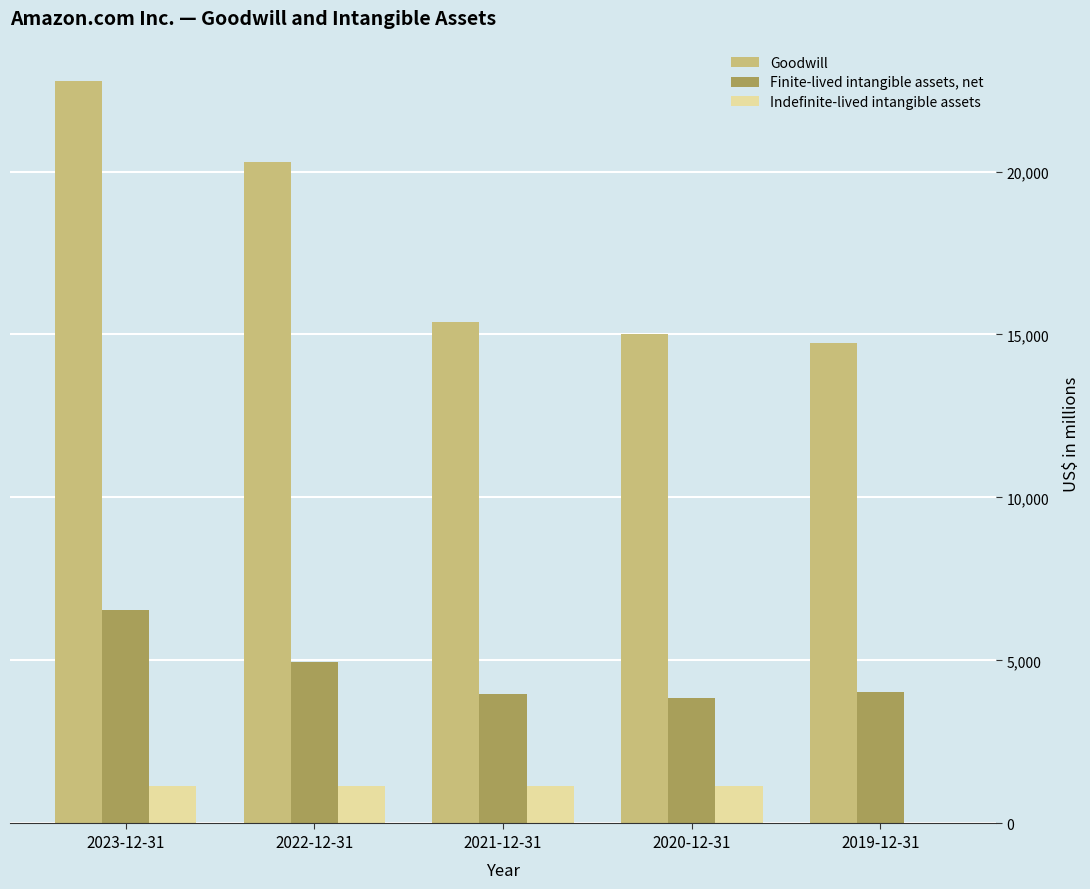

At which category is the sum across all series the highest?

2023-12-31